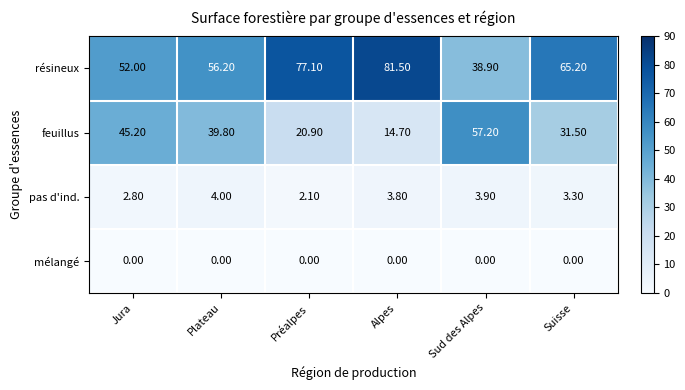

Which series has the widest spread of values?

résineux